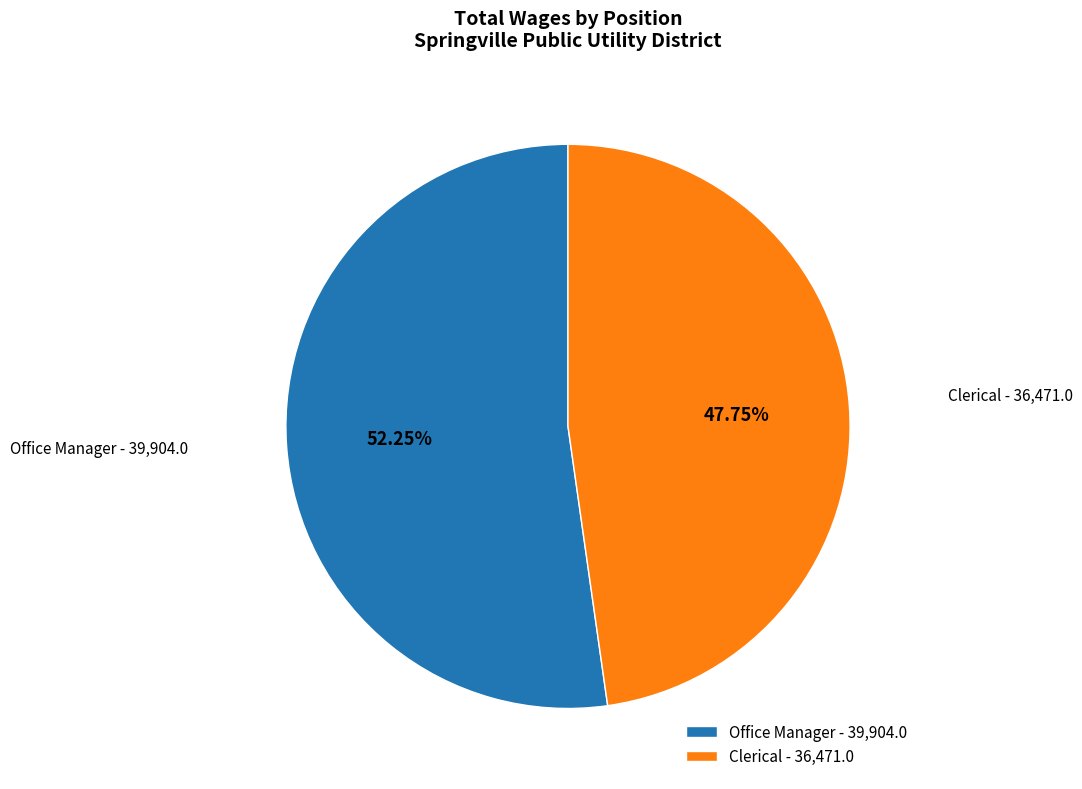

Rank the categories by value from highest to lowest.

Office Manager, Clerical